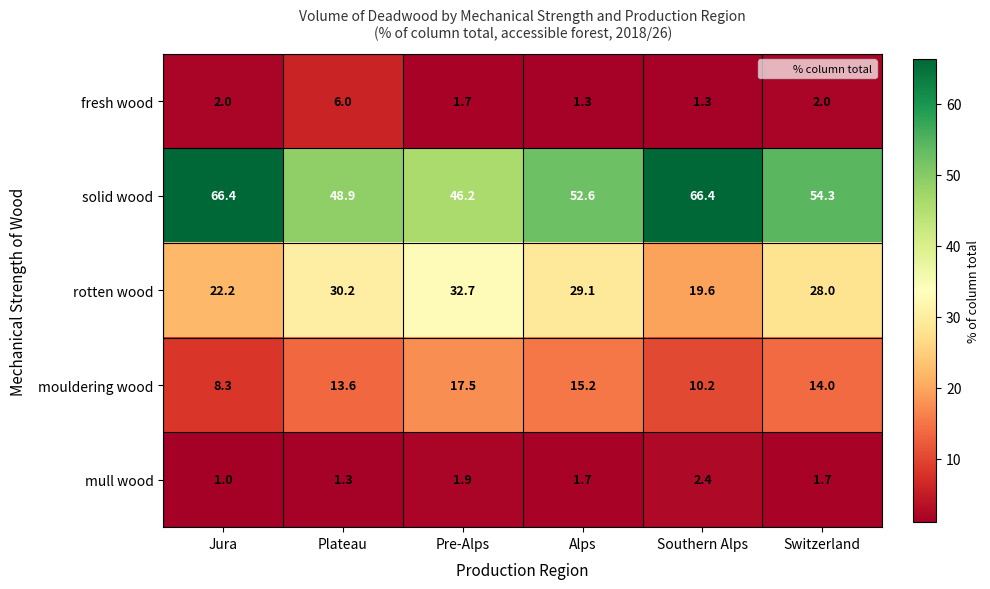

How many values in the mull wood series exceed 1?

5